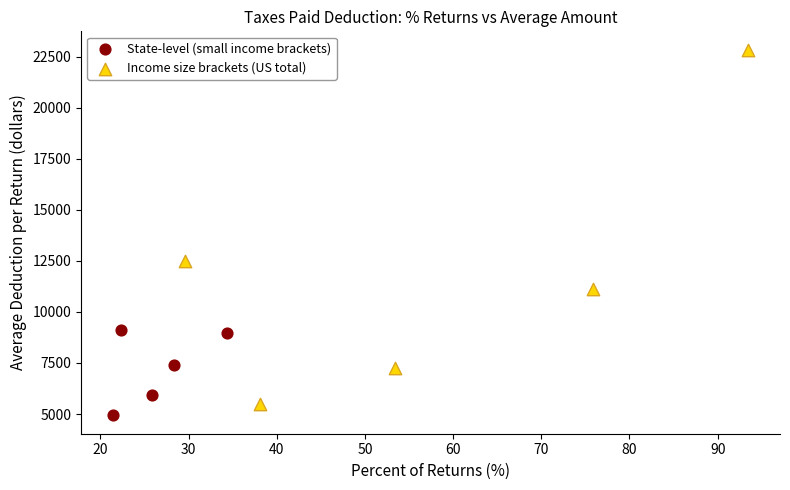

Which series has the largest Y range (max minus min)?

Income size brackets (US total)